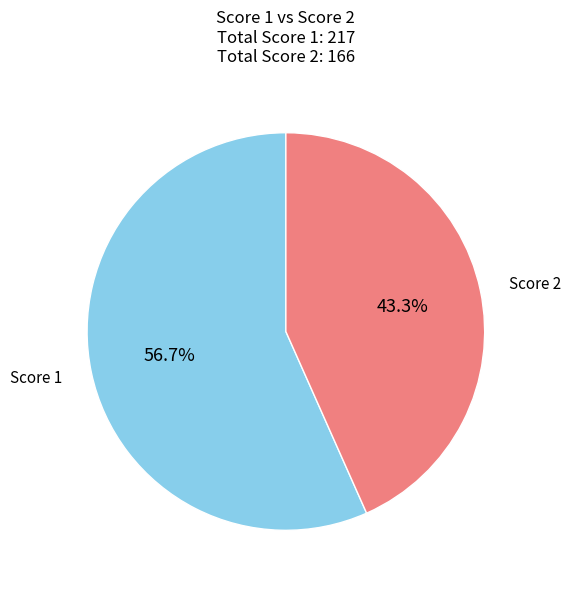

Is Score 1 the majority of the pie?

Yes